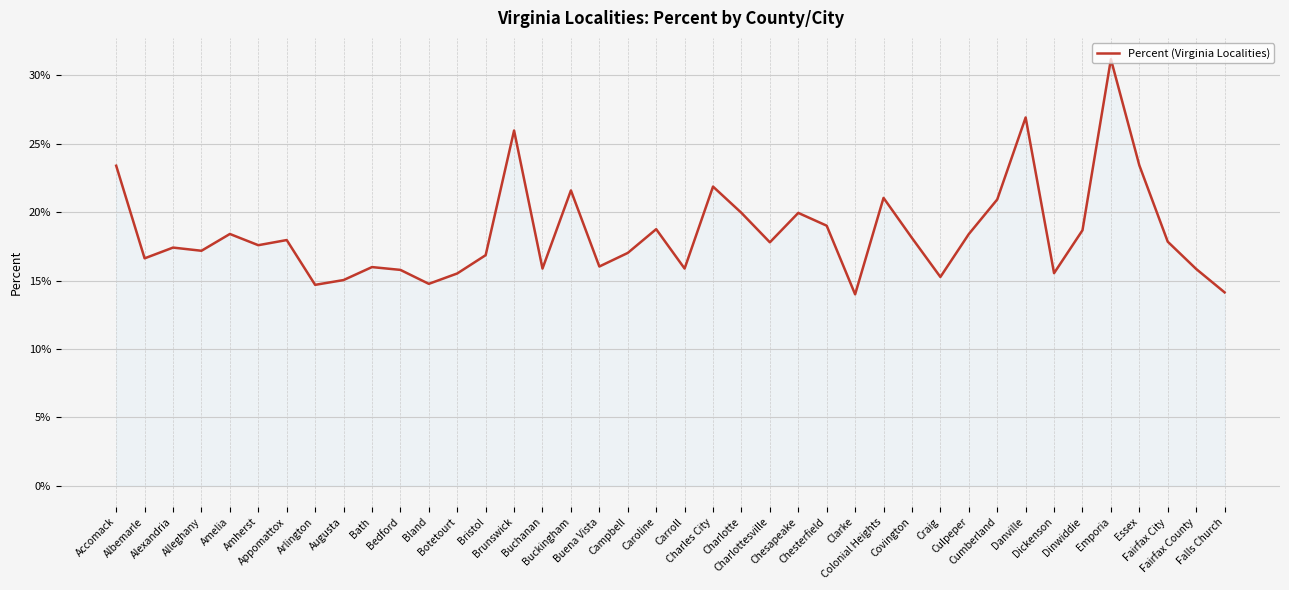

True or false: the data has more than 2 interior local peaks.

True